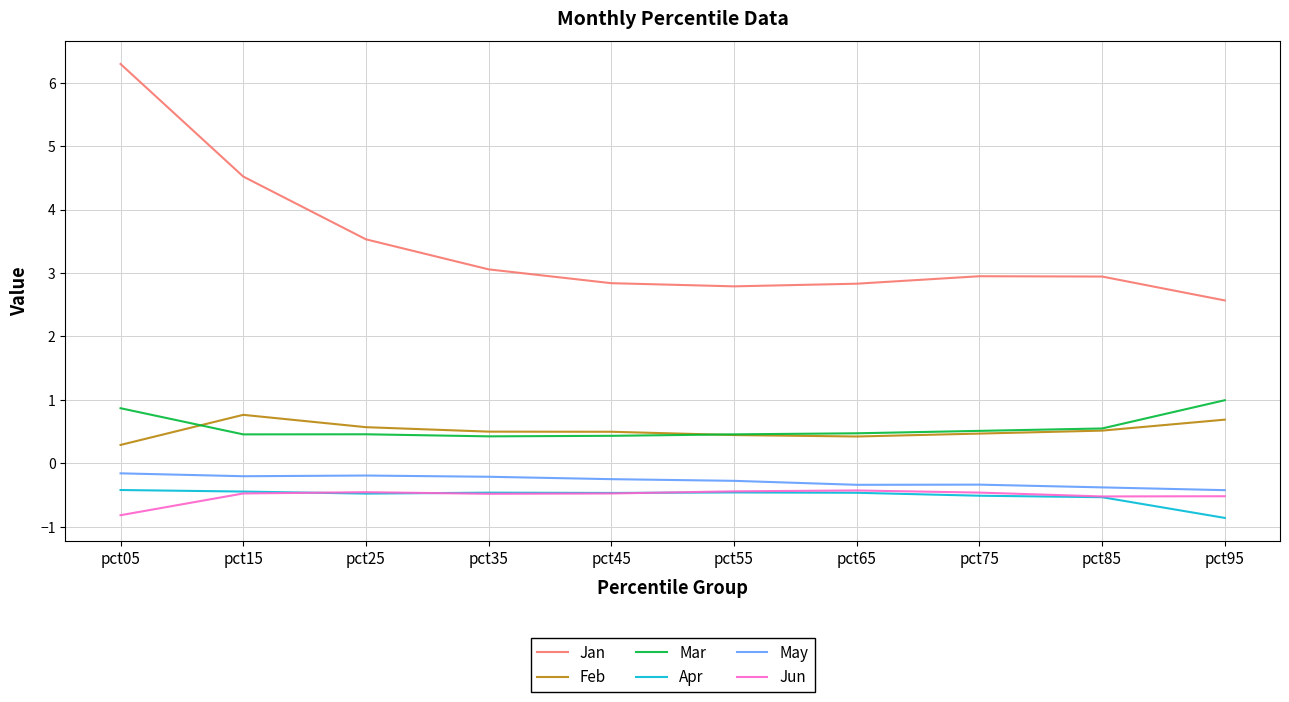

At how many categories does at least one series exceed 1?

10